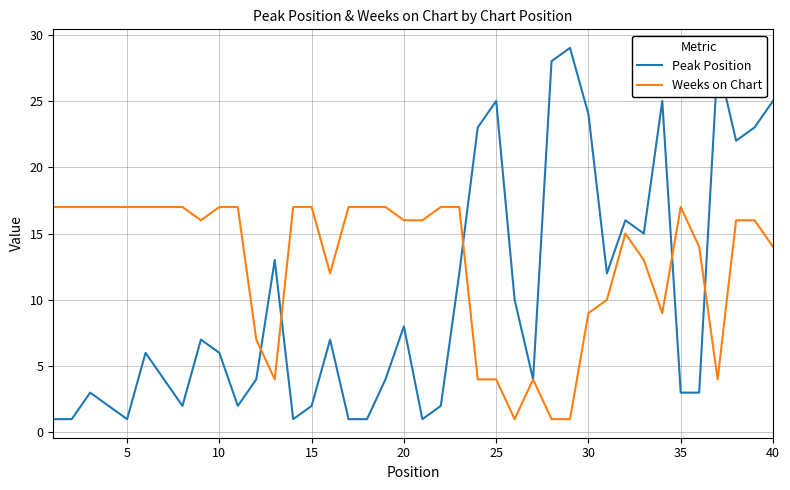

Rank the series by their maximum value, from highest to lowest.

Peak Position, Weeks on Chart